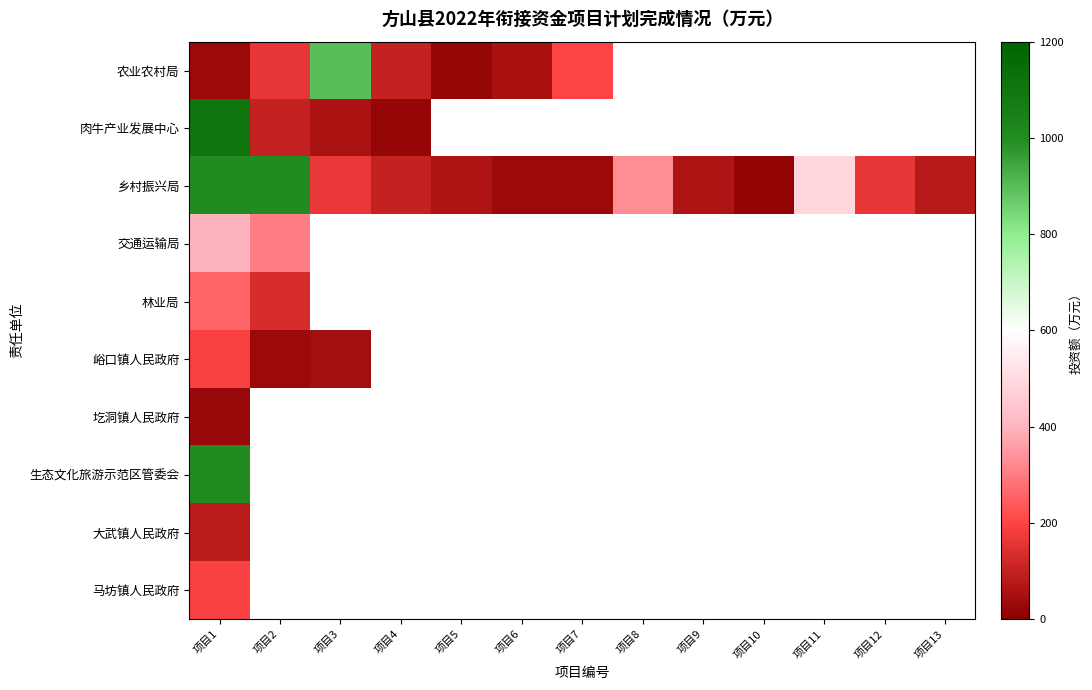

Which series has the largest total across all categories?

乡村振兴局